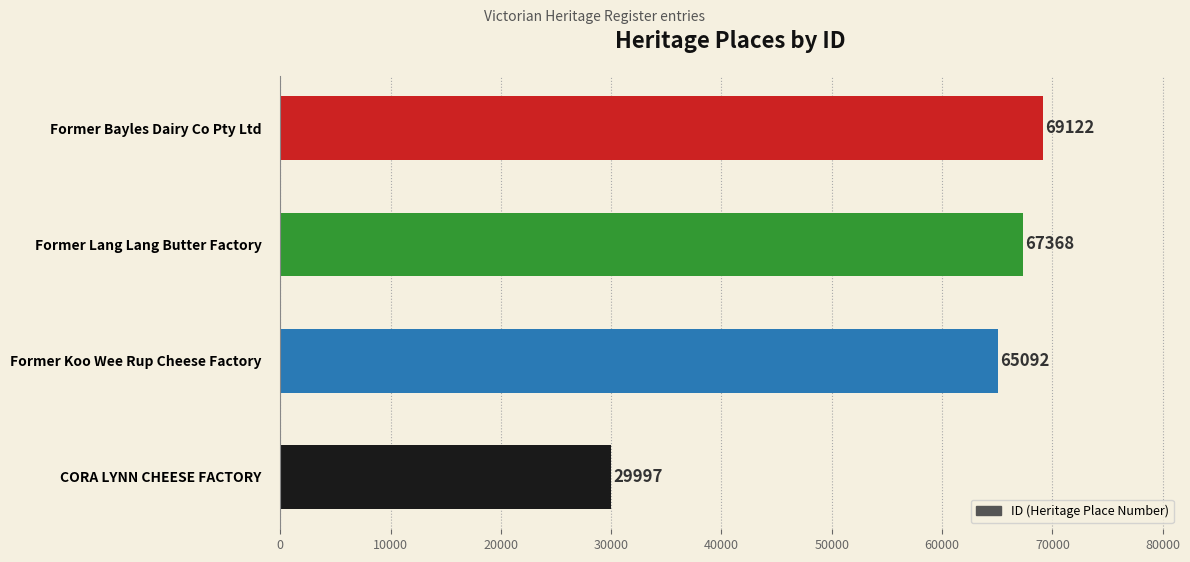

Which has a higher value, CORA LYNN CHEESE FACTORY or Former Koo Wee Rup Cheese Factory?

Former Koo Wee Rup Cheese Factory